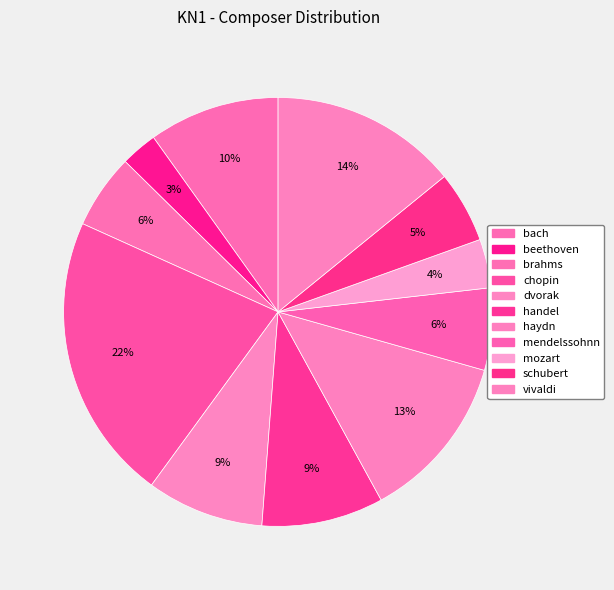

Count the number of slices in the pie.

11